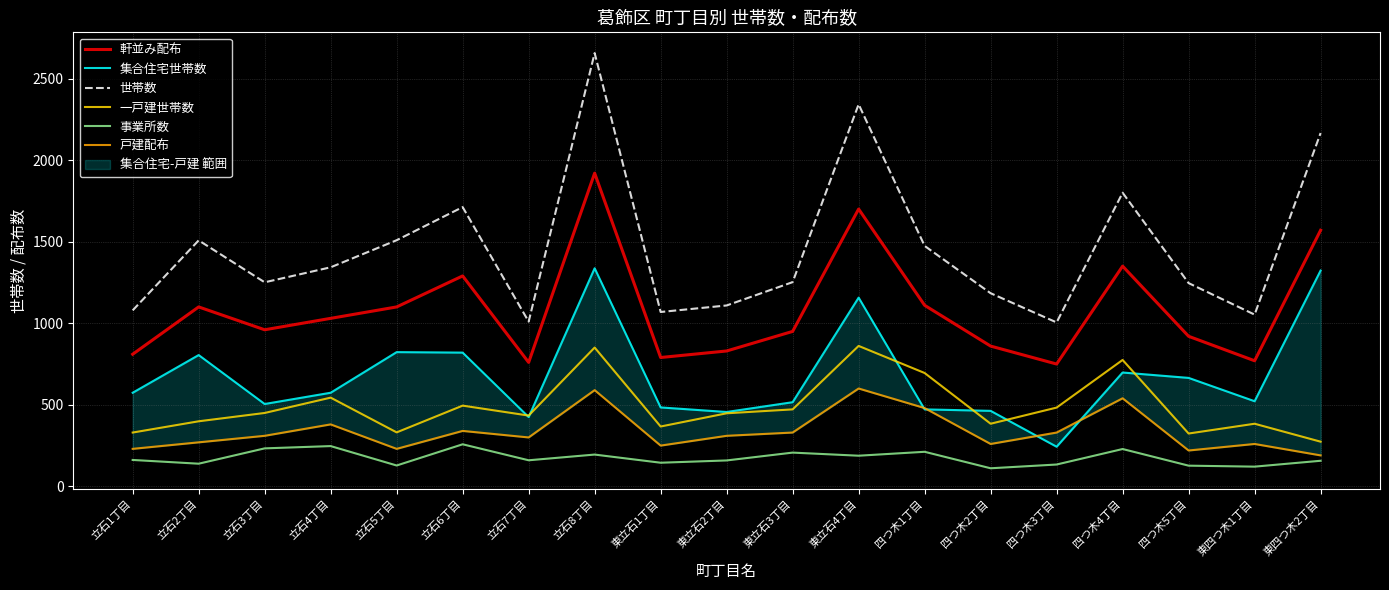

True or false: 戸建配布 and 一戸建世帯数 cross at least once.

False